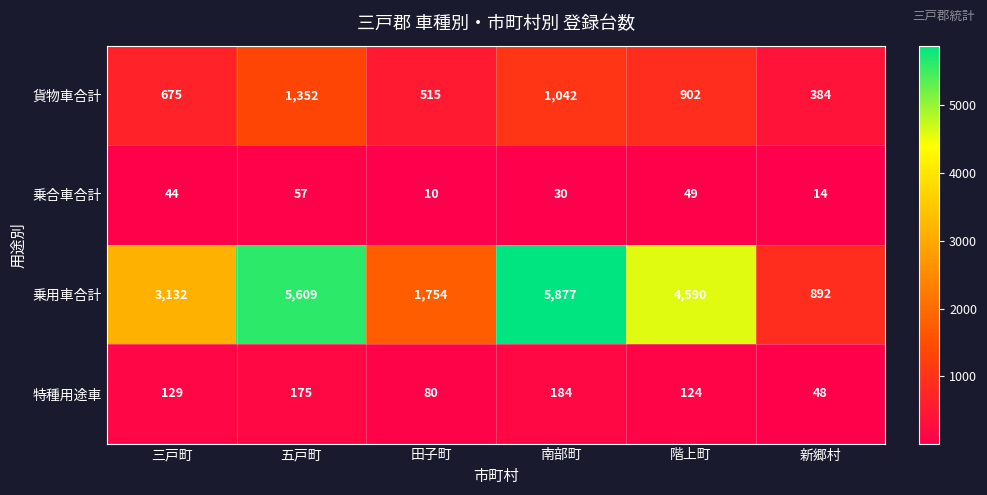

What is the sum of all 乗用車合計 values?

21854